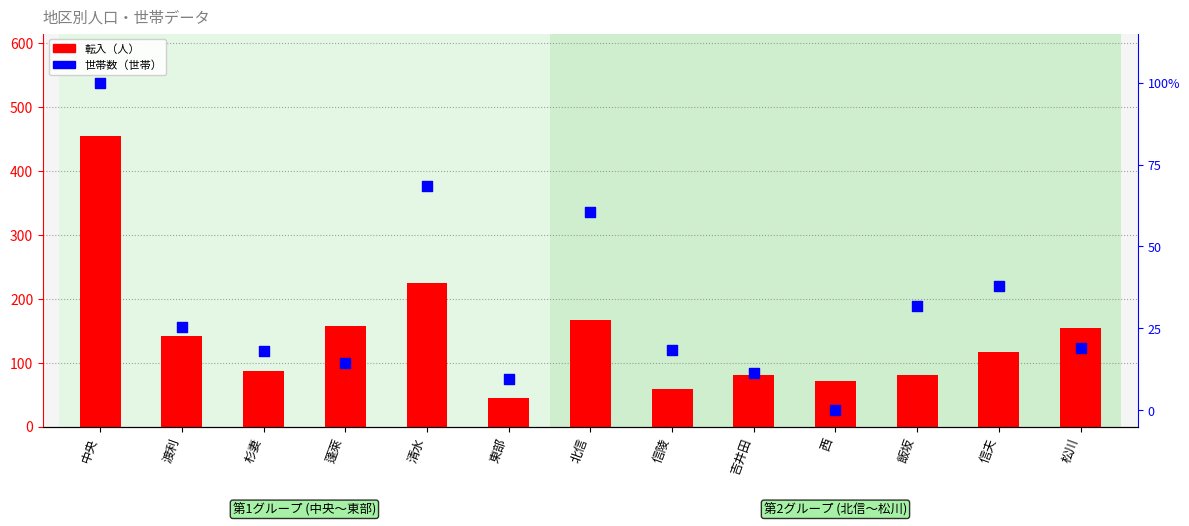

Which series has the widest spread of Y values?

転入（人）